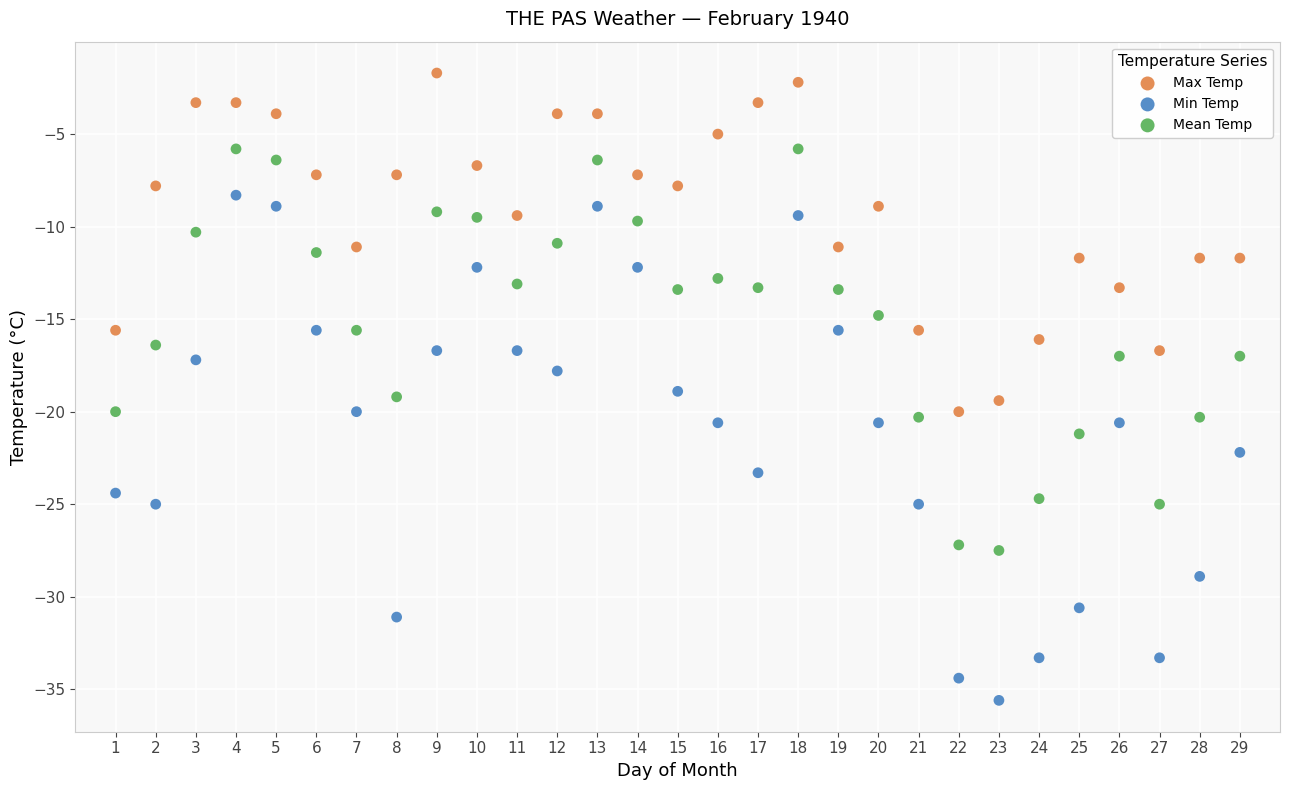

Which series has the widest spread of Y values?

Min Temp